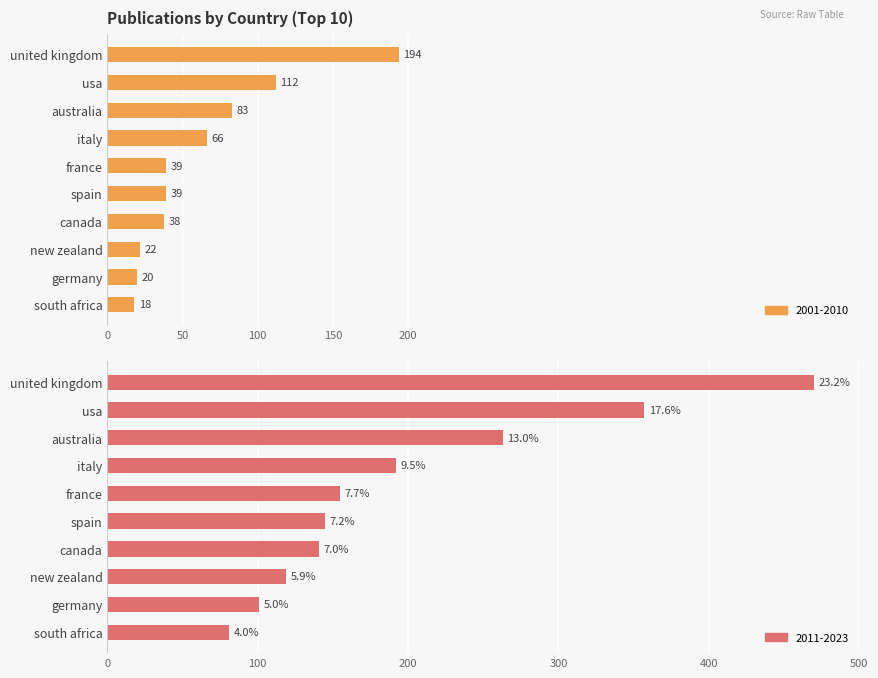

What is the highest value of the Total_Publications (2001-2010) series?

194